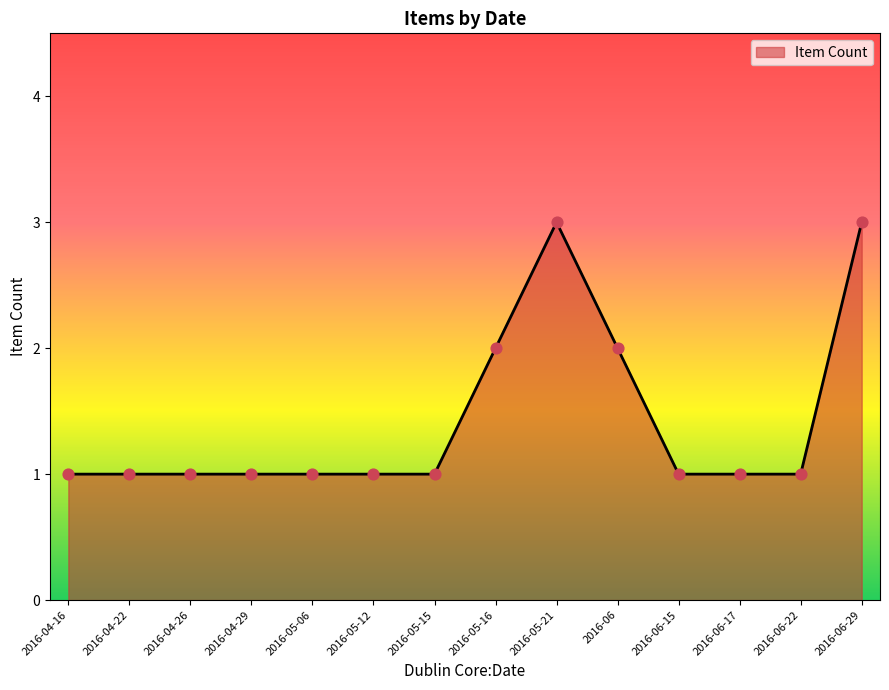

Approximately how many times larger is the value at 2016-05-16 compared to 2016-05-21?

0.7